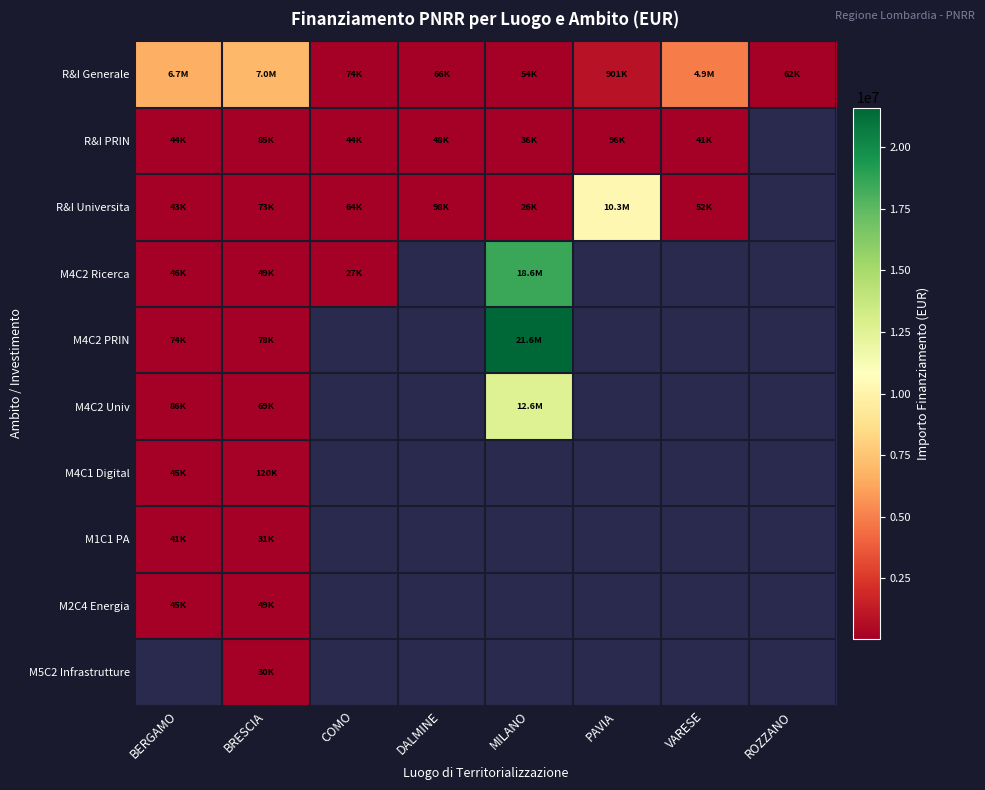

What value does the R&I PRIN series have at BERGAMO?

44080.6